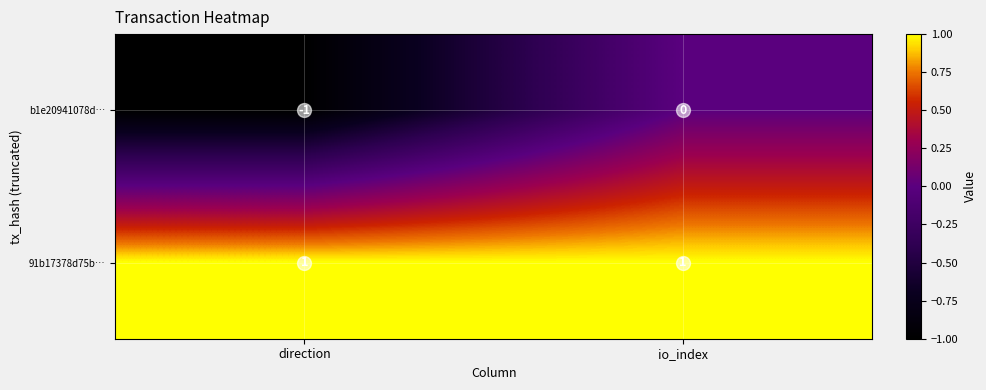

At which label does b1e20941078d… reach its peak?

io_index